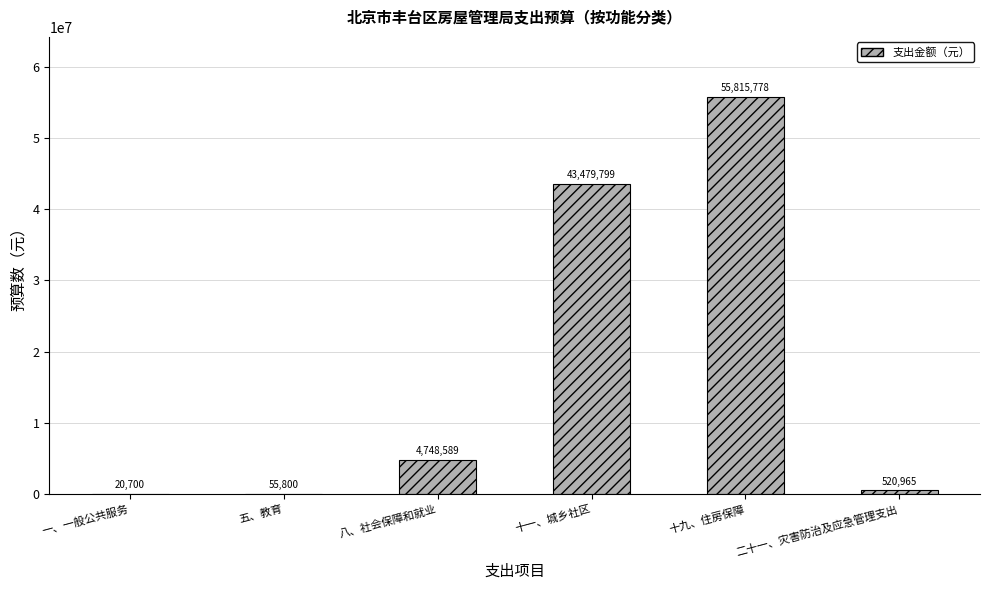

How many categories are shown in the chart?

6